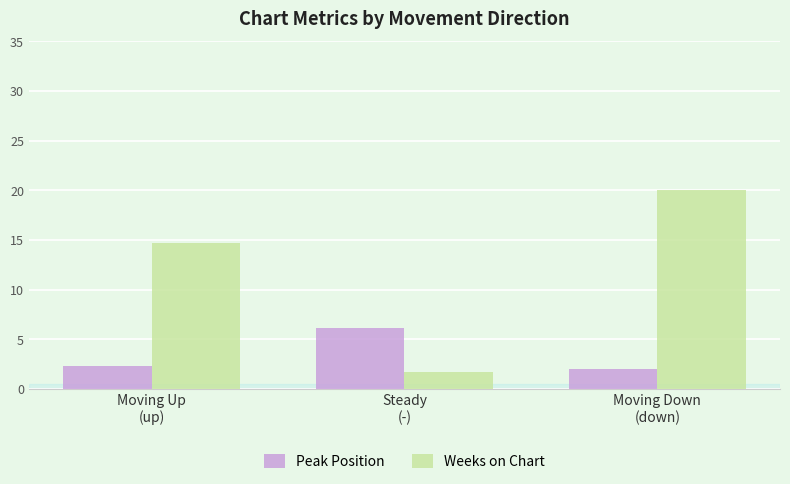

How many data points does each series have?

3